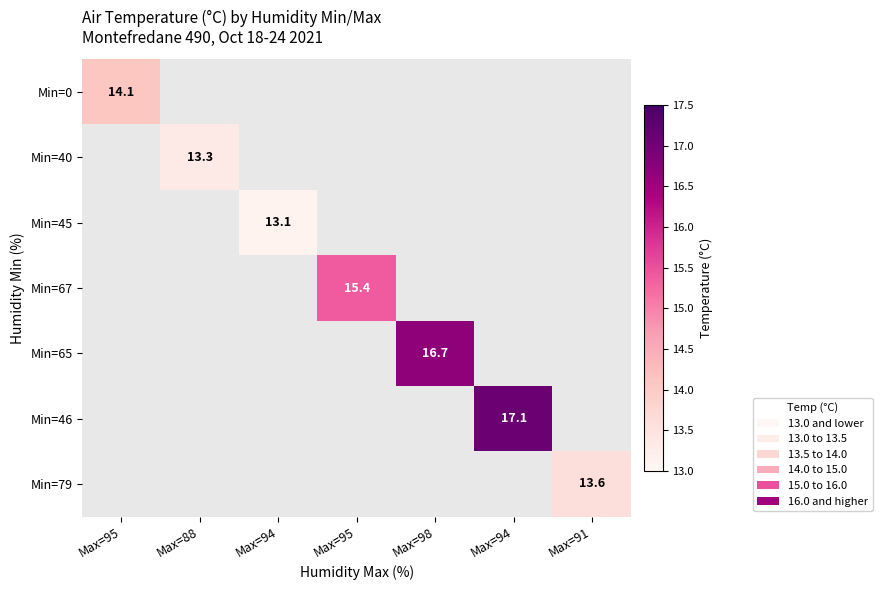

Which label corresponds to the smallest value in the chart?

Max=94